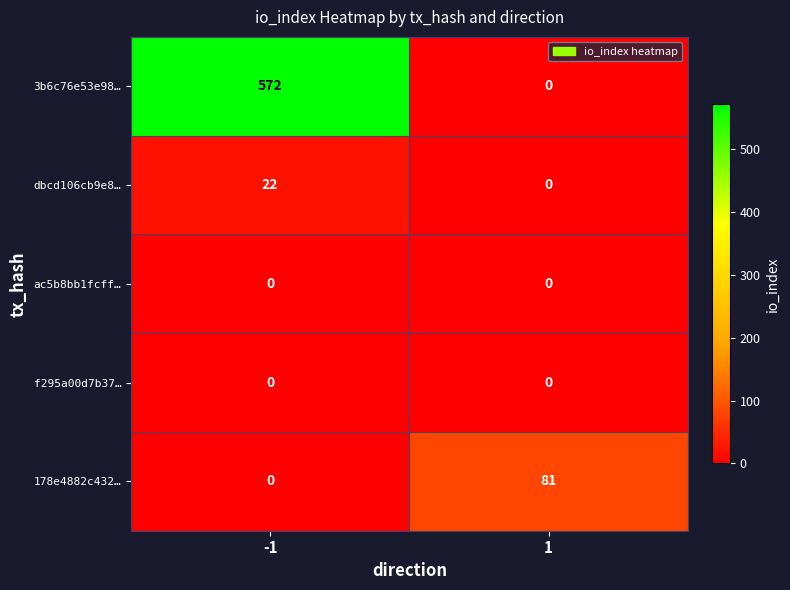

What is the spread (max minus min) of values at 1?

81